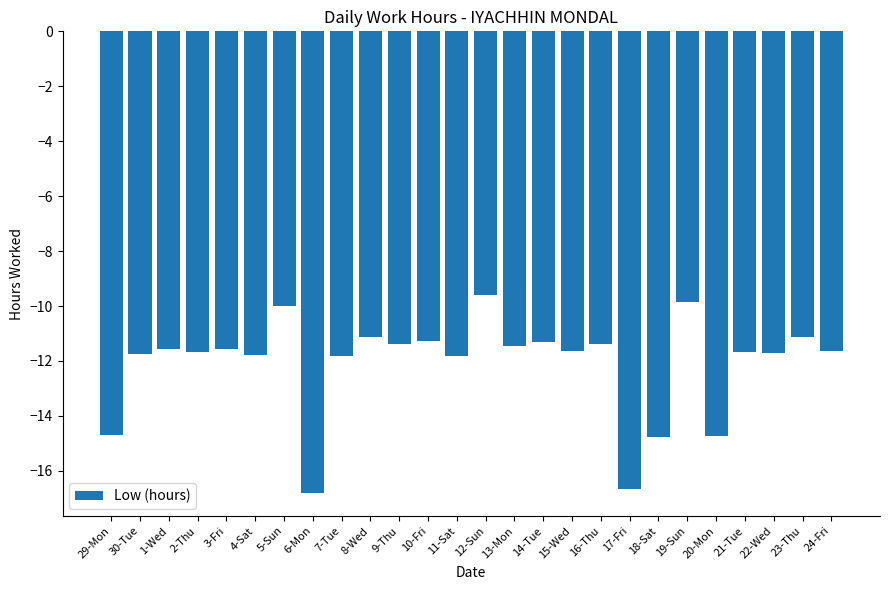

Read the value at 22-Wed.

-11.7